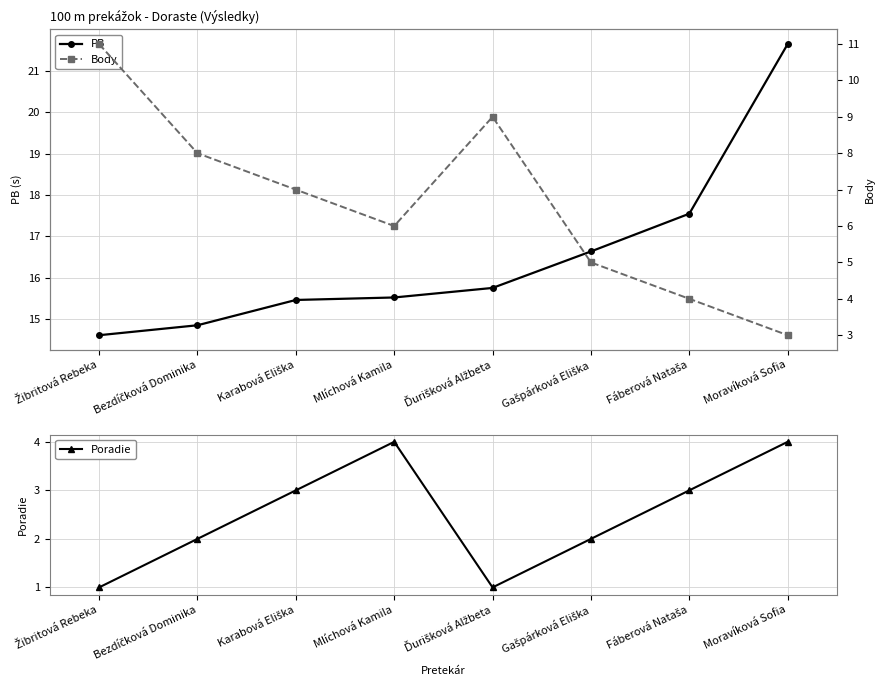

The Poradie series shows 1.0 at Žibritová Rebeka. True or false?

True